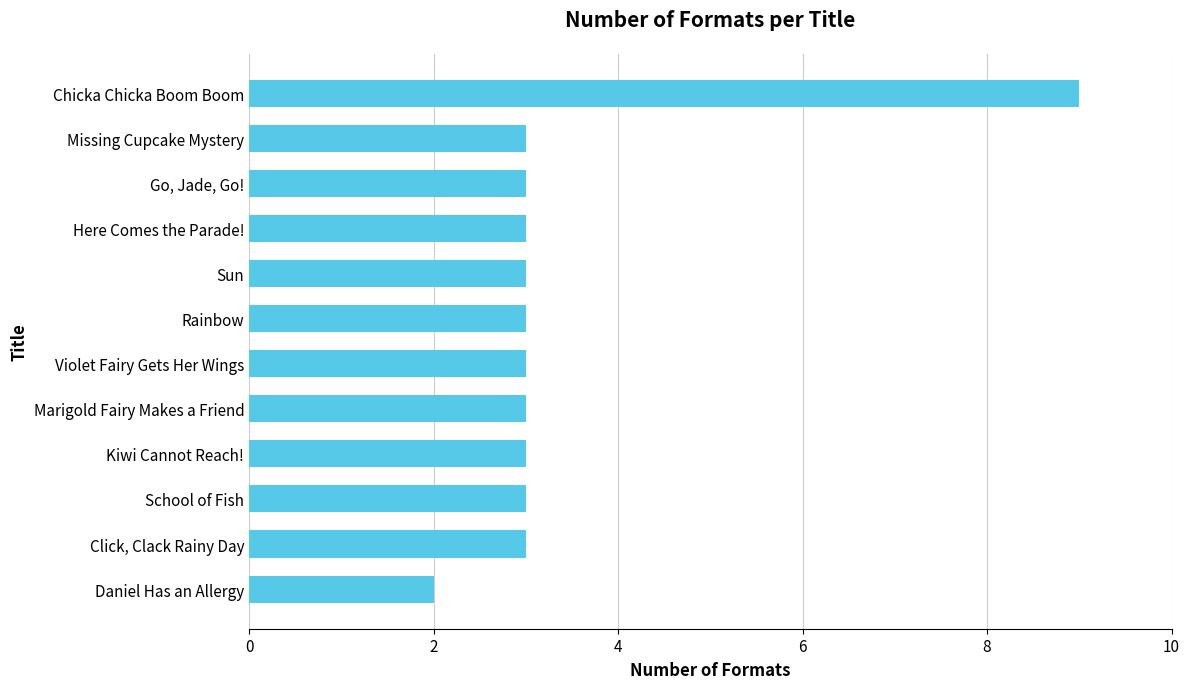

Reading bottom to top, list all the values displayed in this chart.

2	3	3	3	3	3	3	3	3	3	3	9